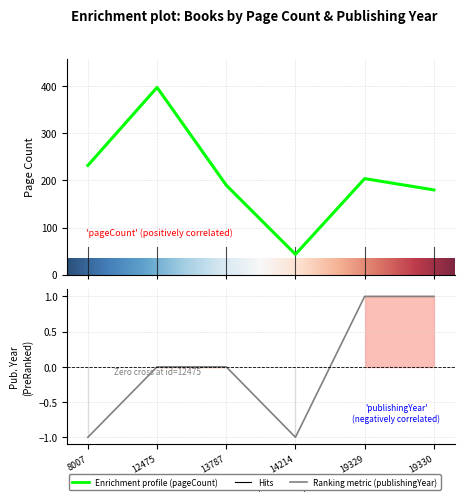

Reading left to right, list all the values displayed in this chart.

pageCount: 8007=232	12475=398	13787=190	14214=43	19329=204	19330=180
publishingYear: 8007=-1	12475=0	13787=0	14214=-1	19329=1	19330=1